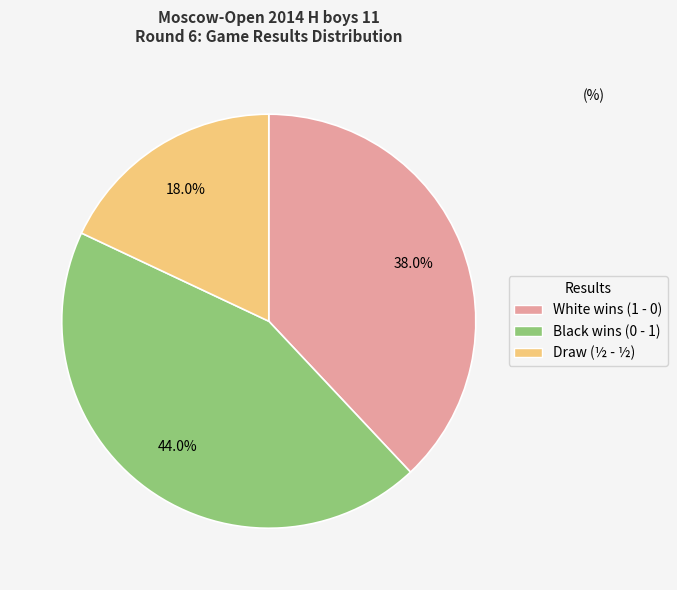

Is there a majority slice in this chart?

No